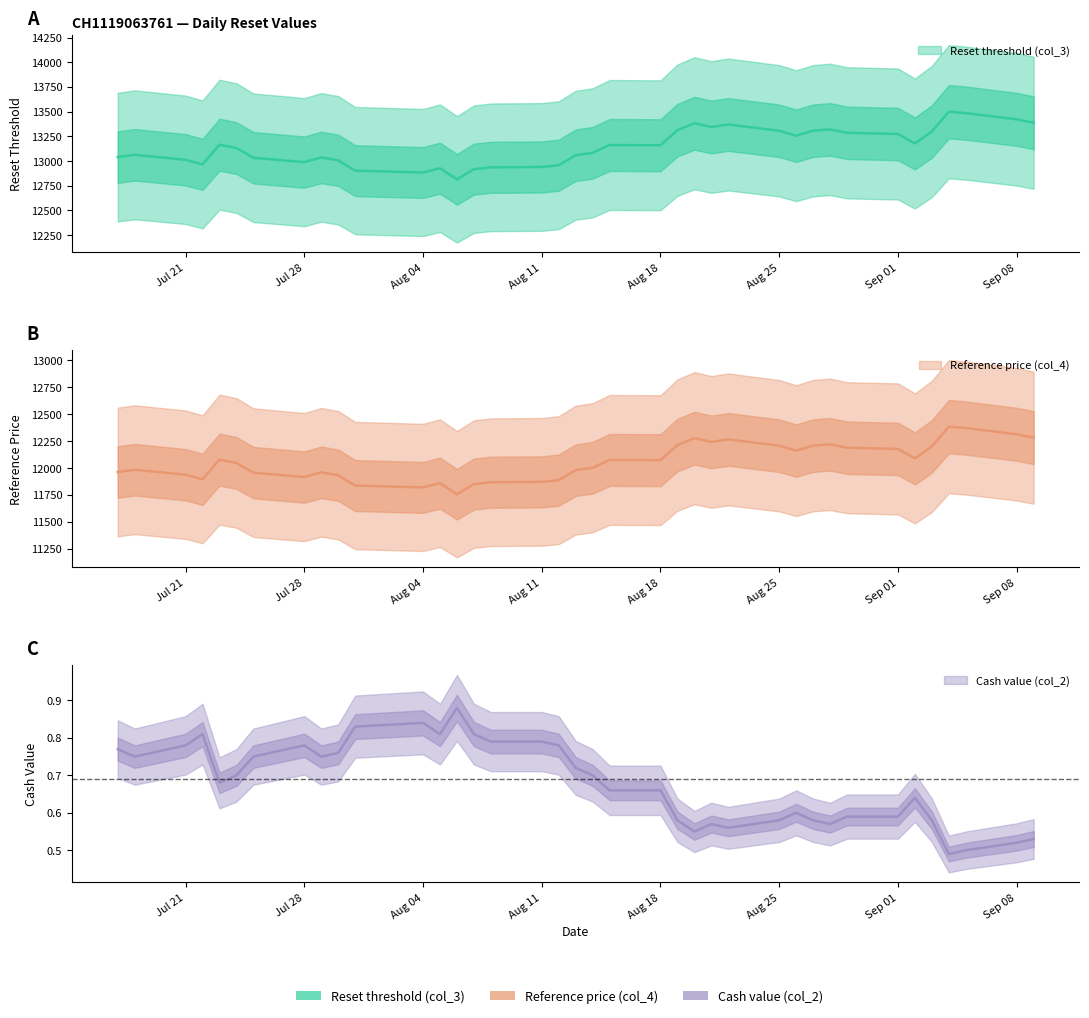

What is the sum of all Cash value (col_2) values?

25.8